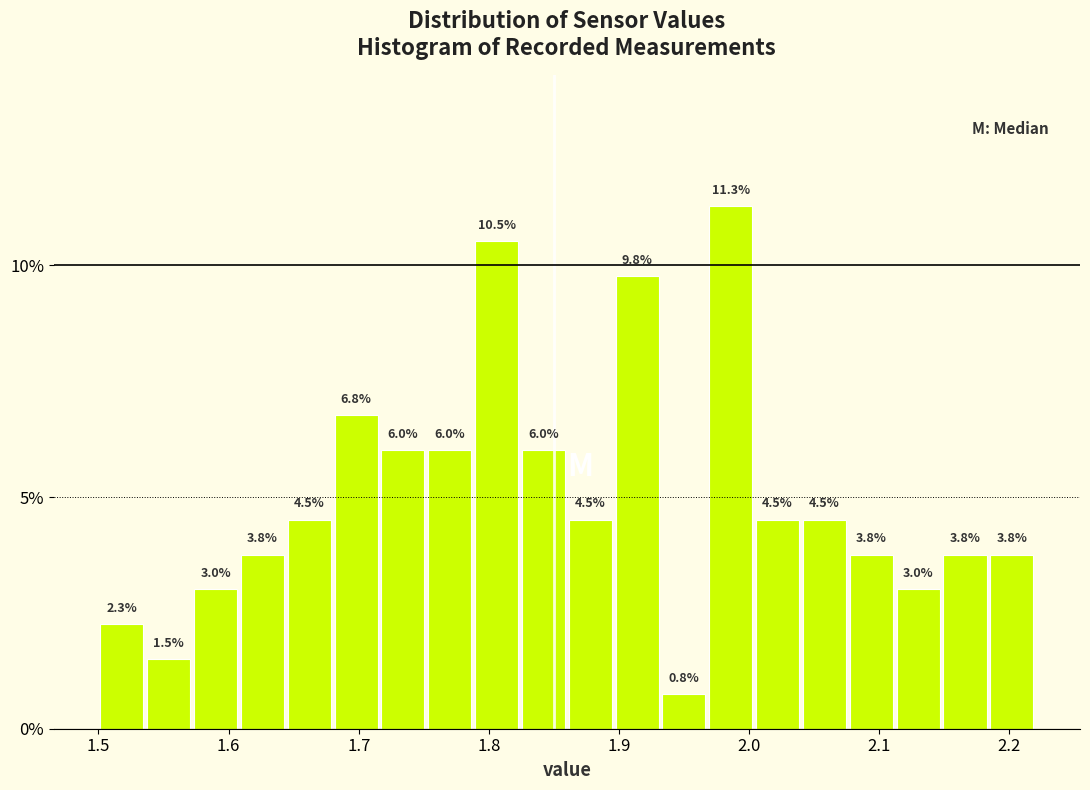

Read against the x-axis, roughly where is the centre of the tallest bar?

1.99